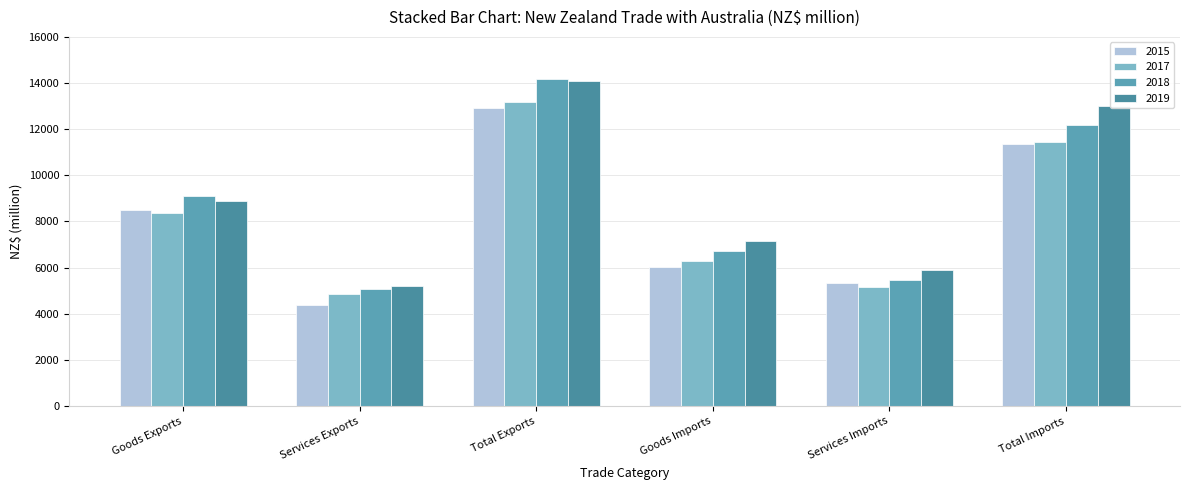

What is the sum of all 2017 values?

49279